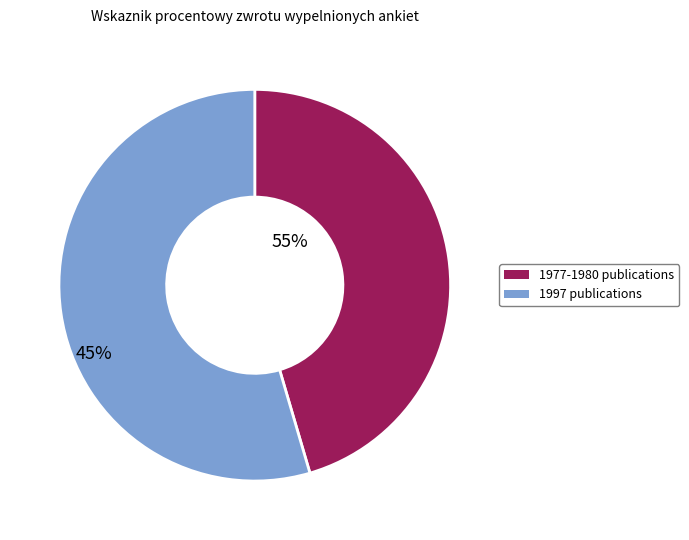

Is it true that 217 is 9% of the pie?

True